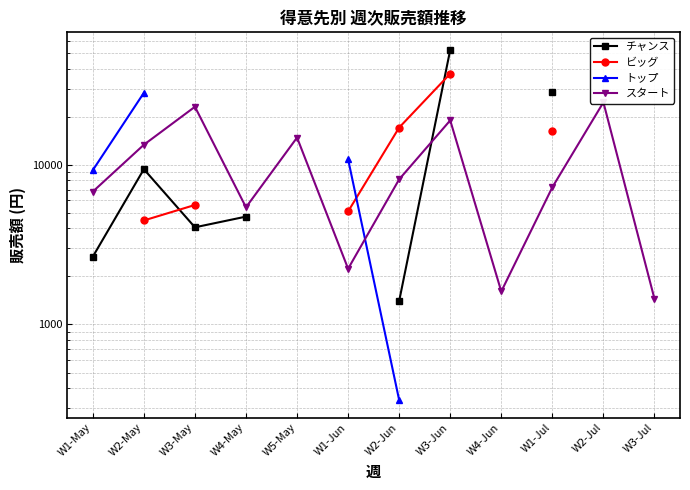

True or false: トップ and チャンス cross at least once.

False